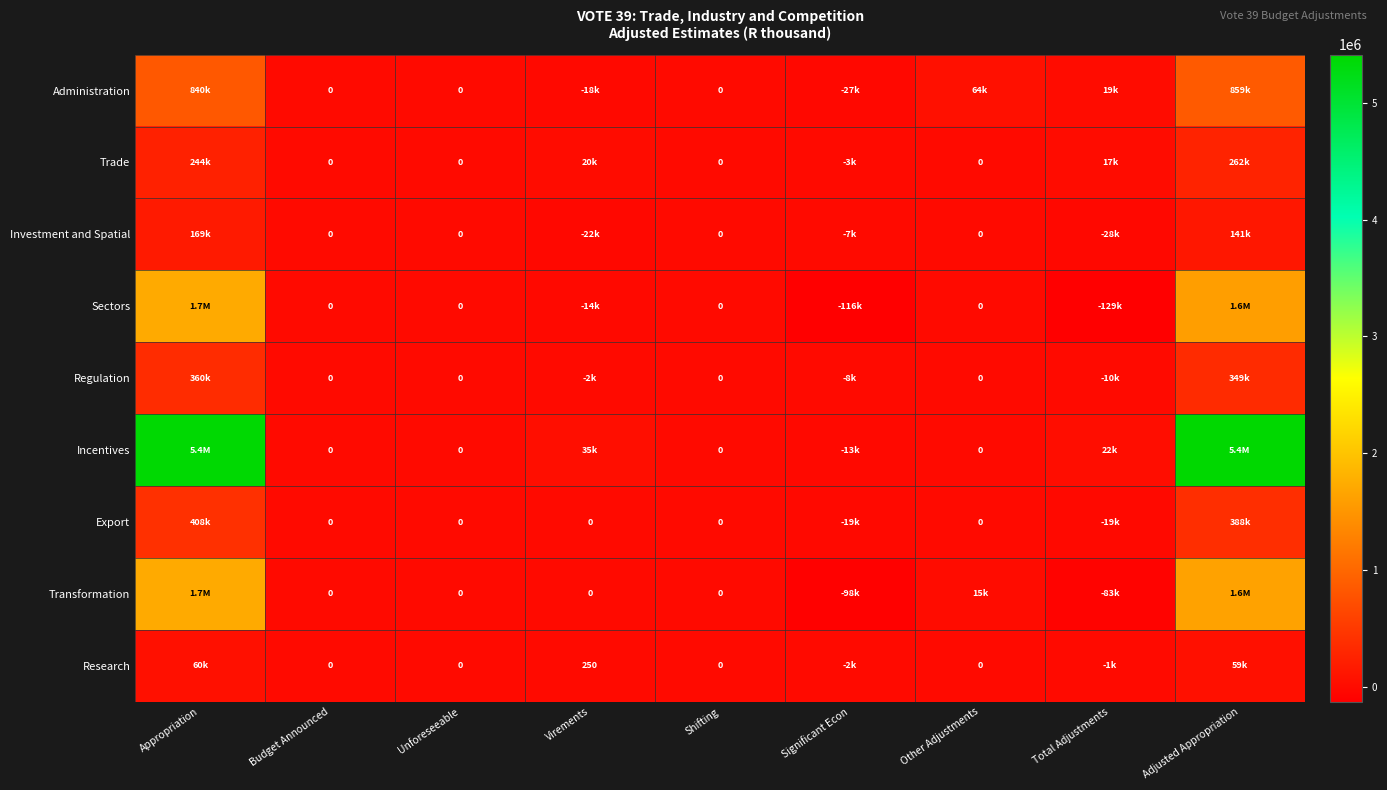

At how many categories does at least one series exceed 738061?

2